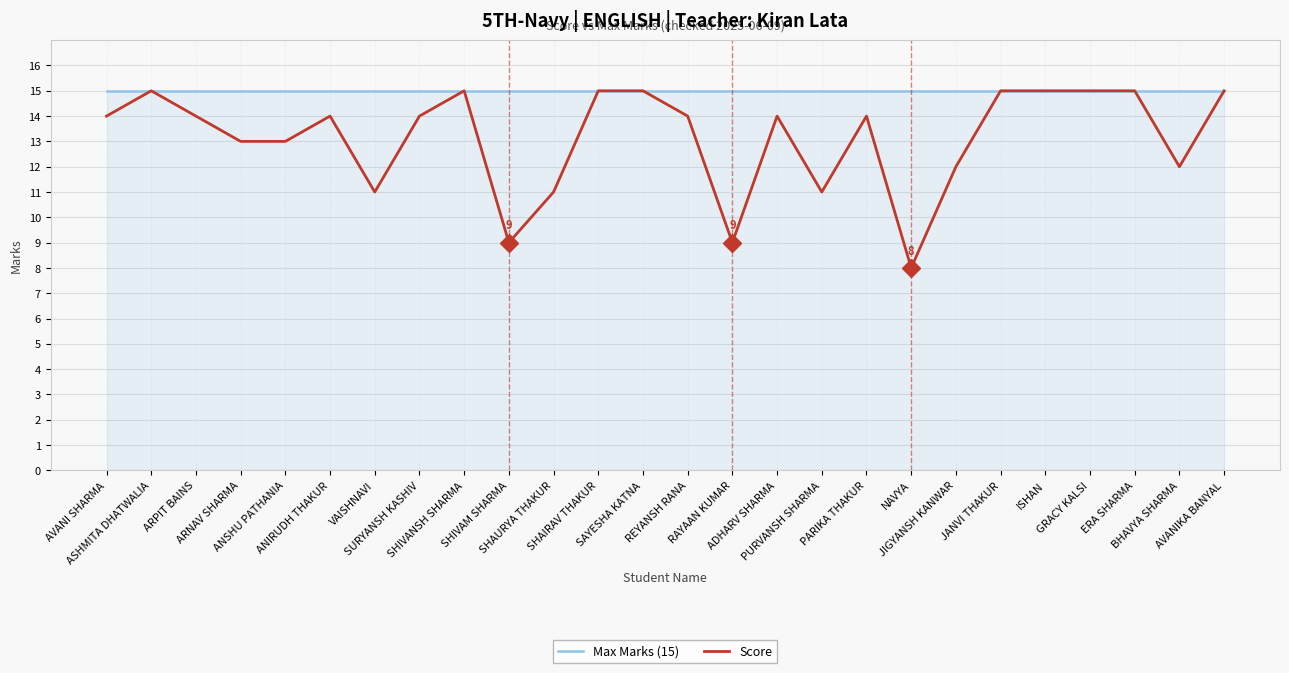

Which series has the largest total across all categories?

Max Marks (15)